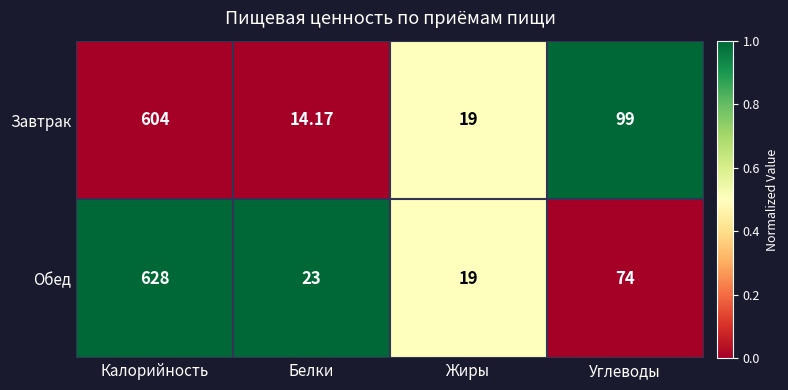

Where is Обед nearest to the value 323?

Углеводы